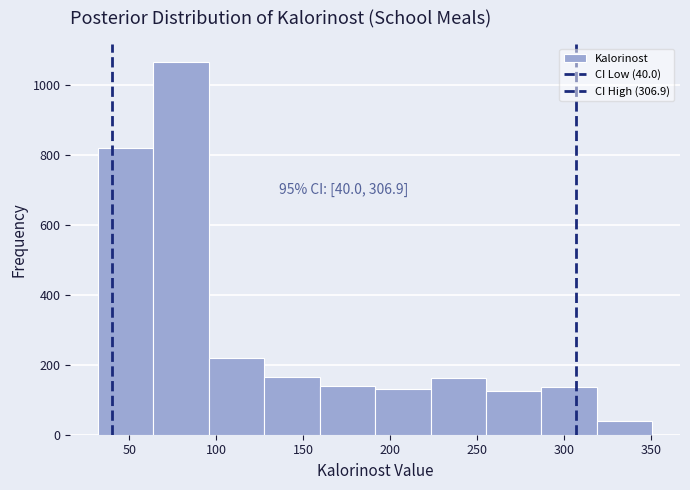

Over which range of the x-axis is the bar tallest?

65 to 95